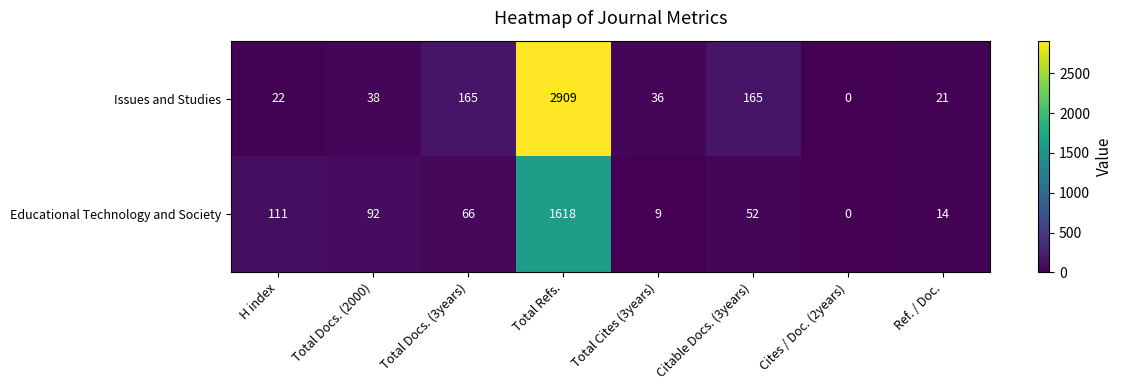

How many positive values does the Issues and Studies series have?

7